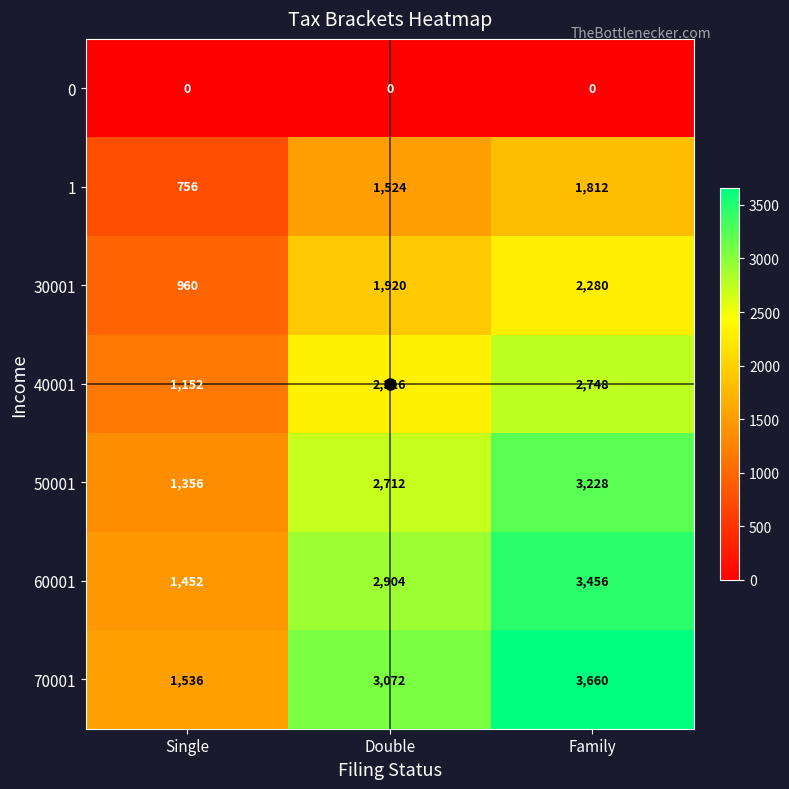

Which series has the largest total across all categories?

70001